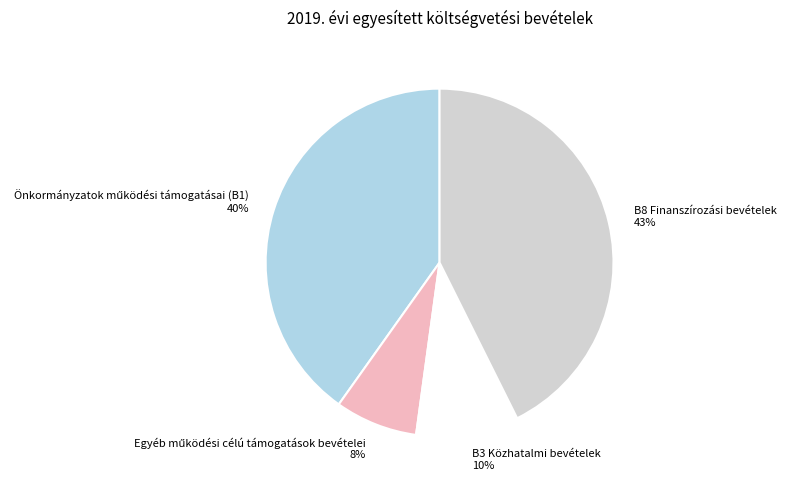

Which category has the biggest portion of the pie?

B8 Finanszírozási bevételek